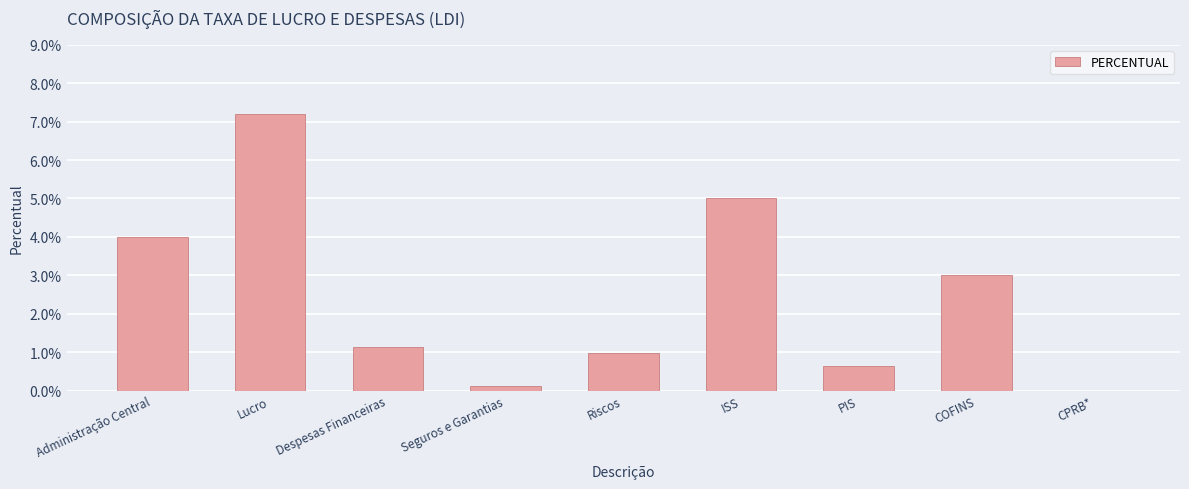

At which category does the chart reach its peak across all series?

Lucro